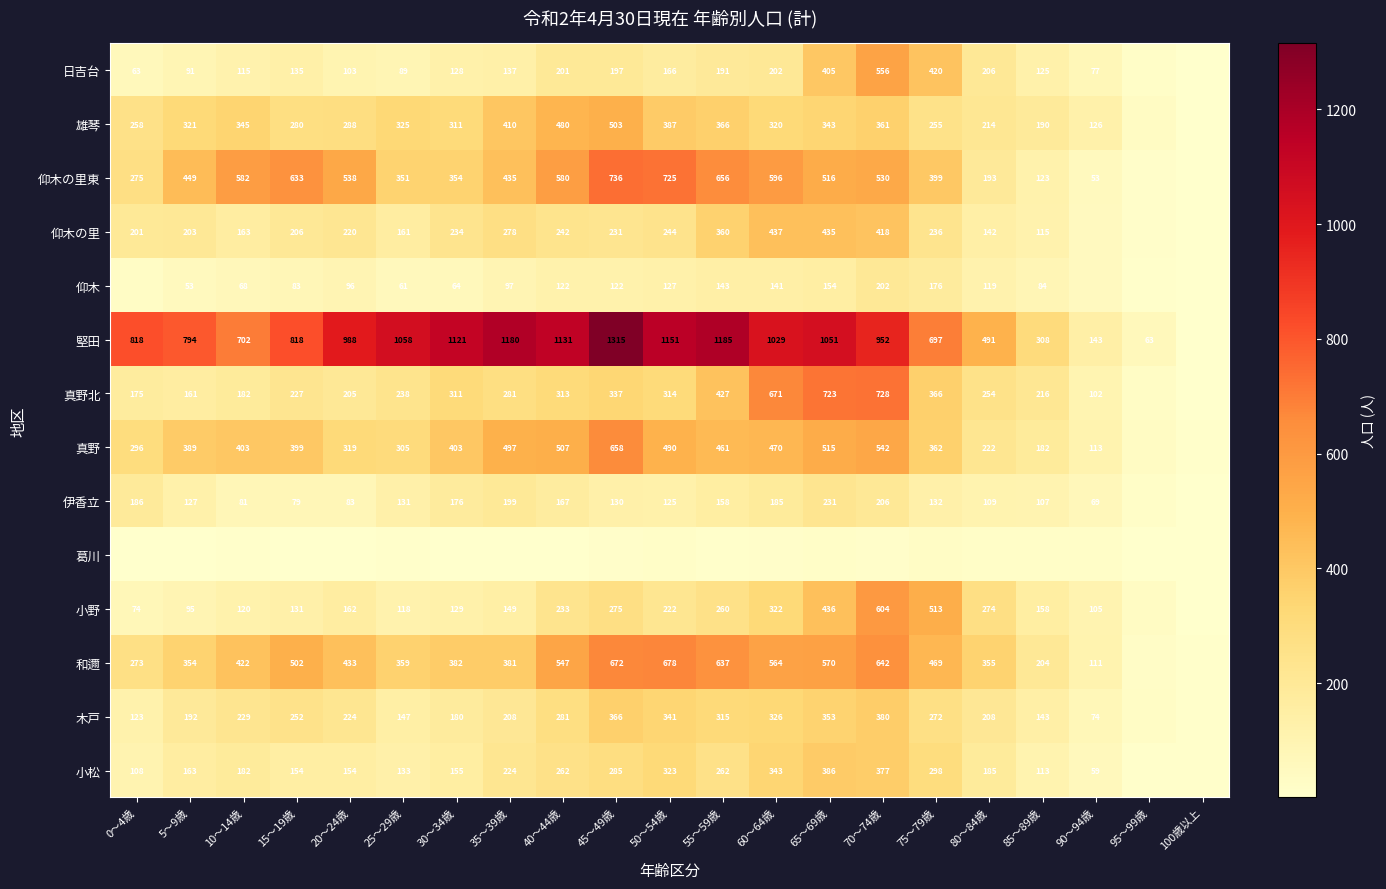

What is the difference between the 小松 values at 35～39歳 and 70～74歳?

153